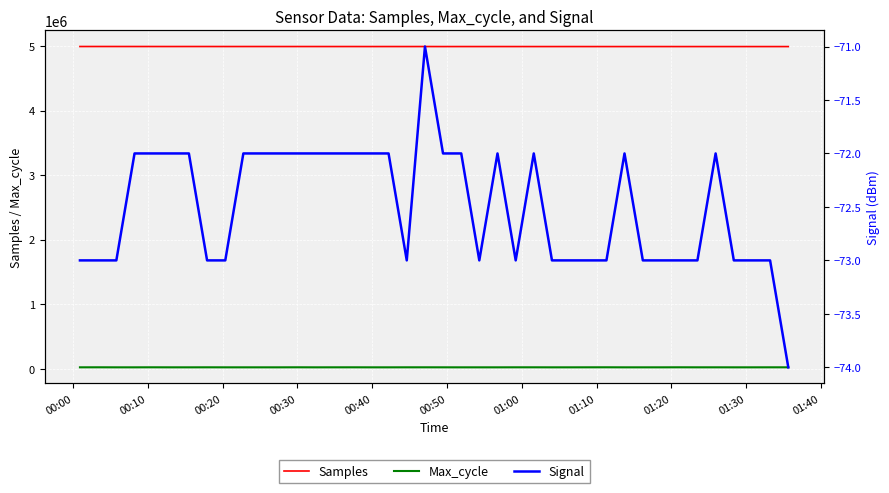

How many data points in Max_cycle are less than 20269?

20